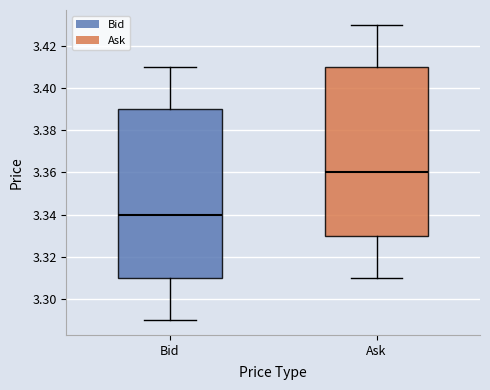

Reading left to right, read every box against the y-axis: the position of its median line, the range the box covers, and the ends of its whiskers. The values are not printed on the chart, so give them approximately, as read against the axis.

Bid: median 3.34, box 3.31 to 3.39, whiskers 3.29 to 3.41
Ask: median 3.36, box 3.33 to 3.41, whiskers 3.31 to 3.43